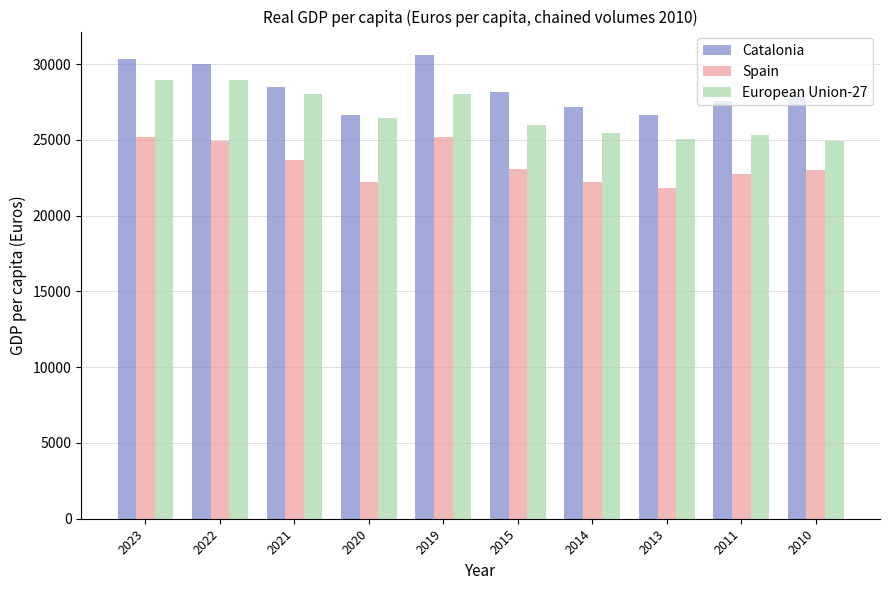

What is the lowest value of the Catalonia series?

26641.3